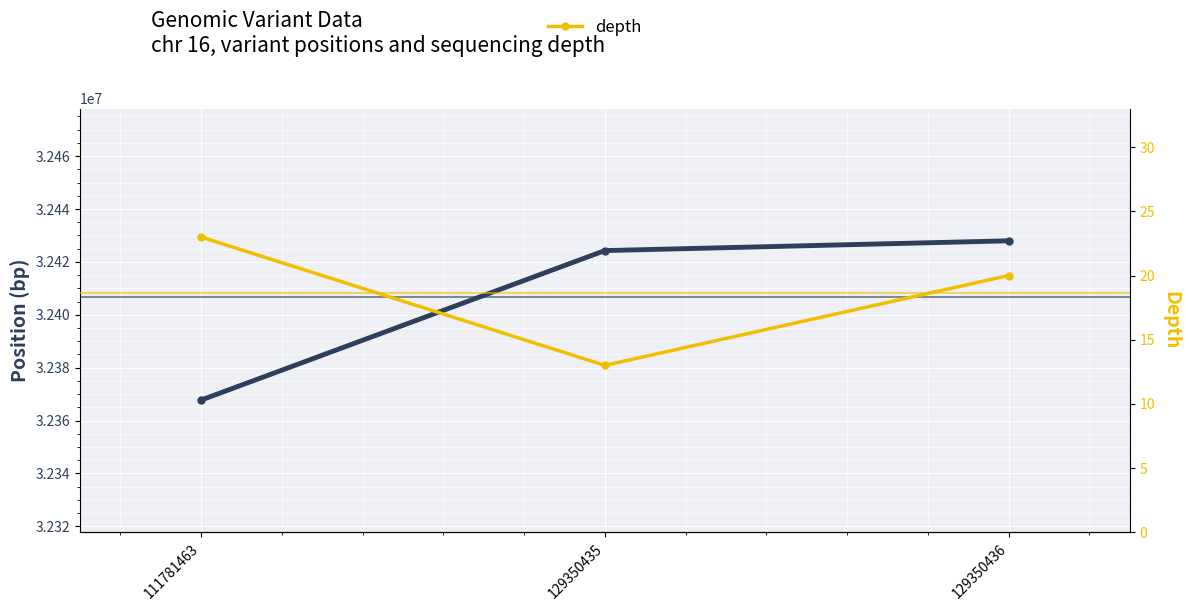

Is it true that depth equals 13 at 129350435?

True